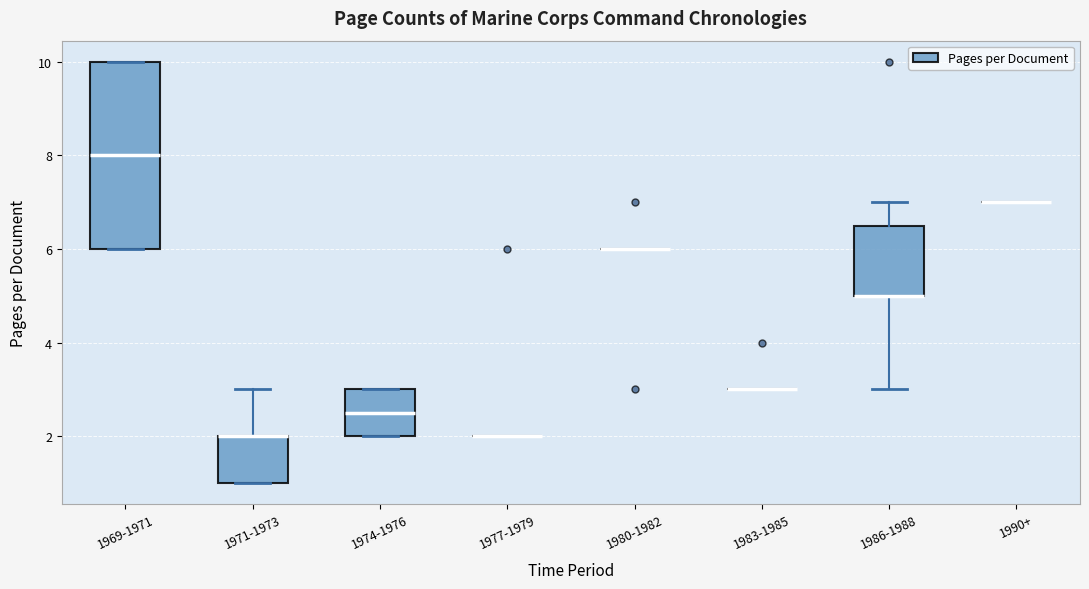

Where is the upper edge of the box for 1986-1988 on the y-axis? The values are not printed on the chart, so give them approximately, as read against the axis.

6.6